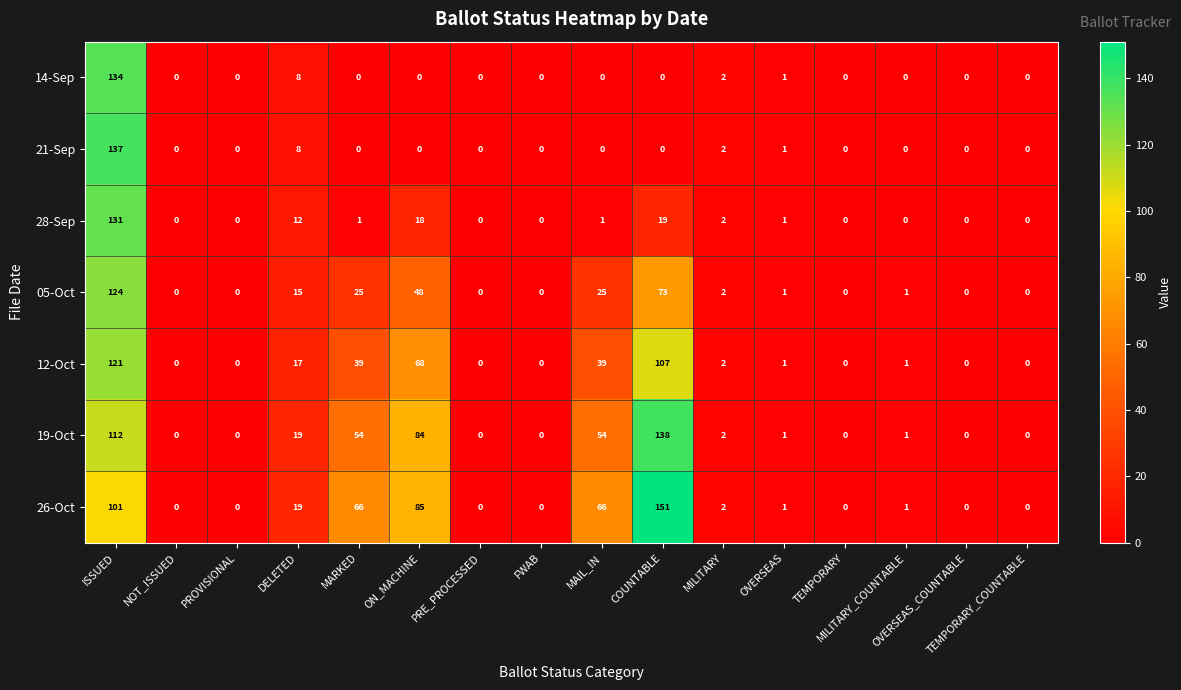

List the series in order of their peak value, highest first.

26-Oct, 19-Oct, 21-Sep, 14-Sep, 28-Sep, 05-Oct, 12-Oct